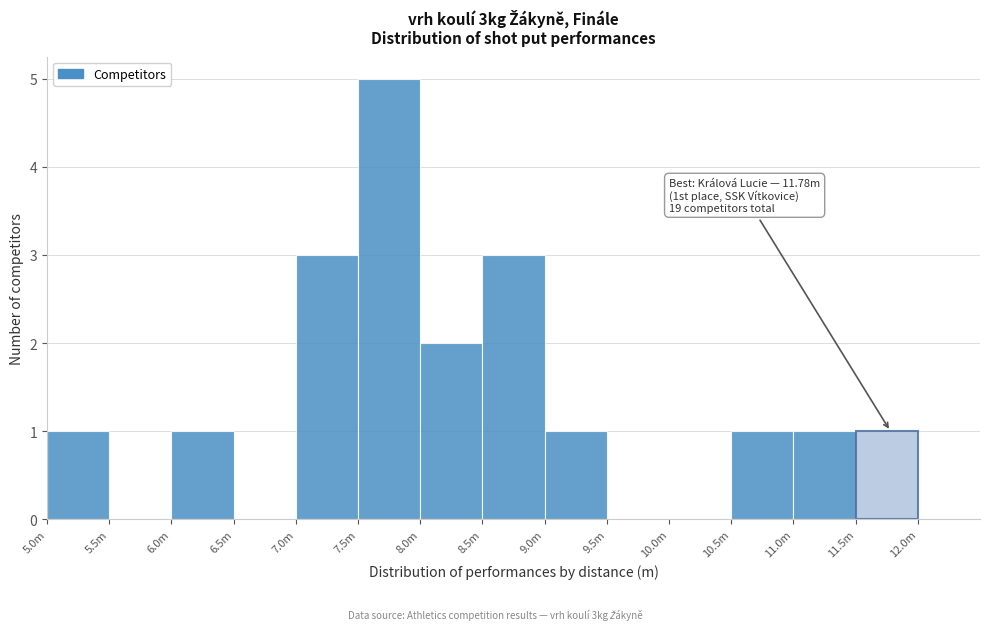

Reading left to right, what are all the values shown in this chart?

5.0m=1	5.5m=0	6.0m=1	6.5m=0	7.0m=3	7.5m=5	8.0m=2	8.5m=3	9.0m=1	9.5m=0	10.0m=0	10.5m=1	11.0m=1	11.5m=1